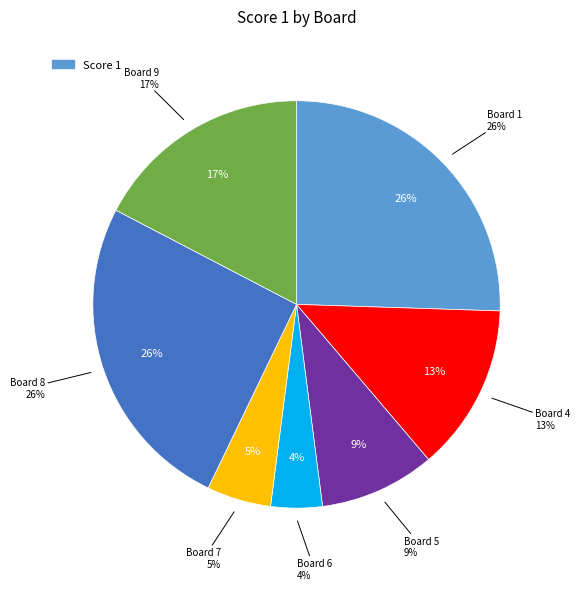

What is the largest slice in the pie chart?

1